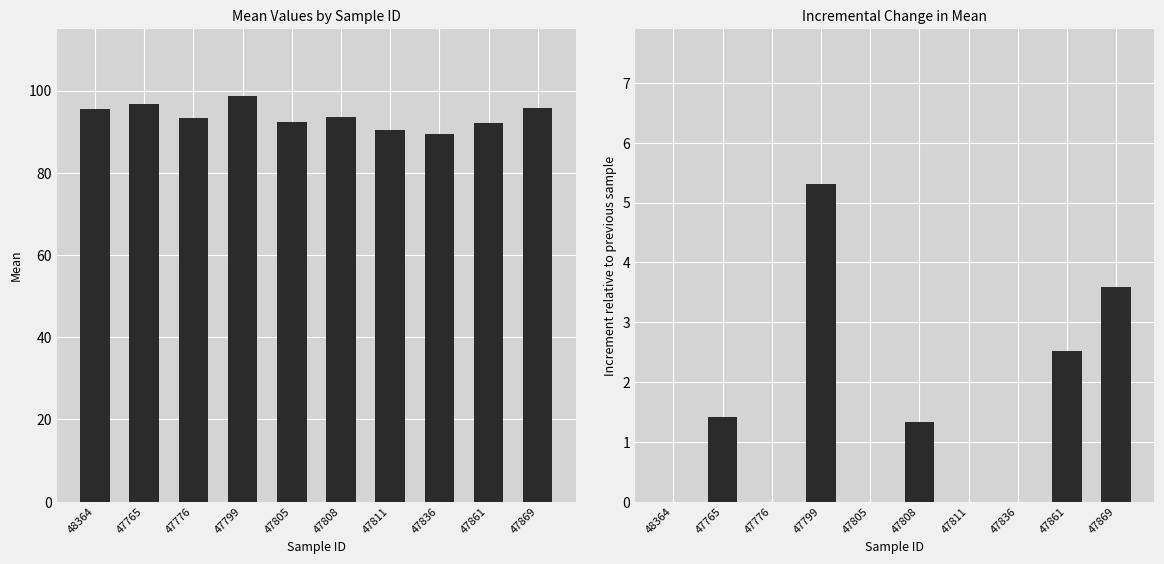

Rank the series by their average value, from lowest to highest.

increment, mean